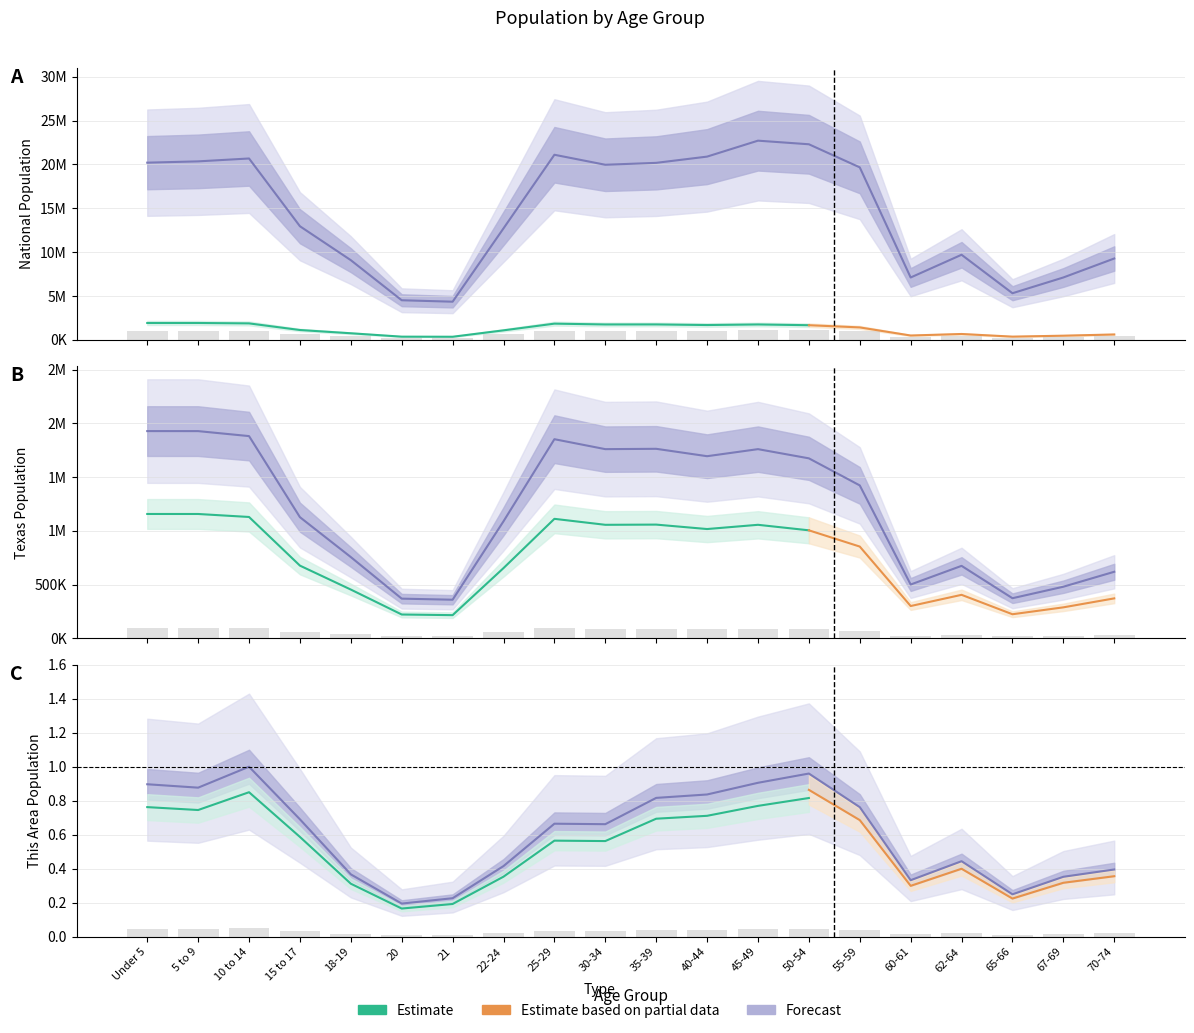

What position from the left is 45-49?

13